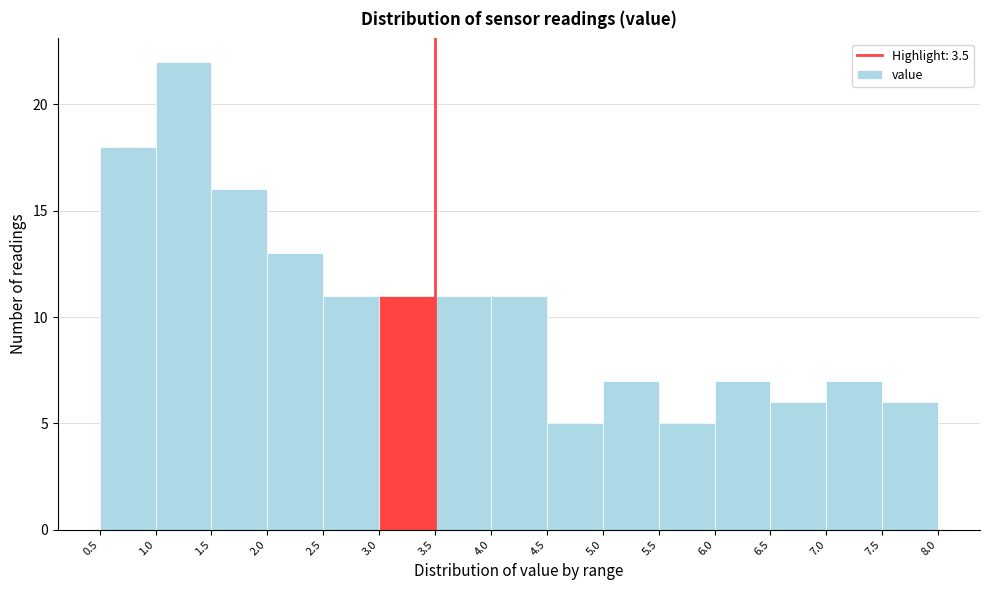

Which range on the x-axis has the tallest bar?

1.0 to 1.5